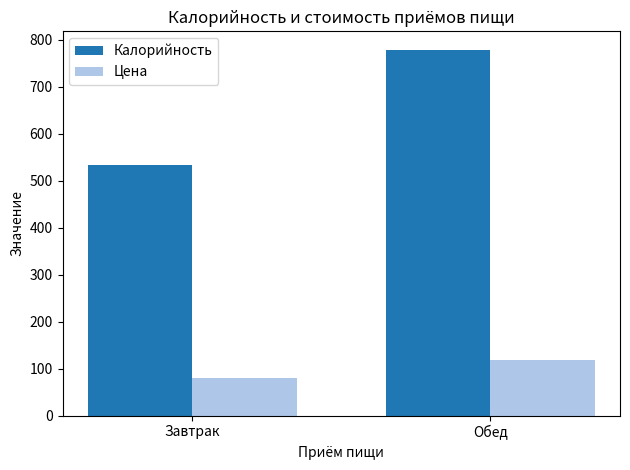

How many data points in Калорийность are above 779?

1